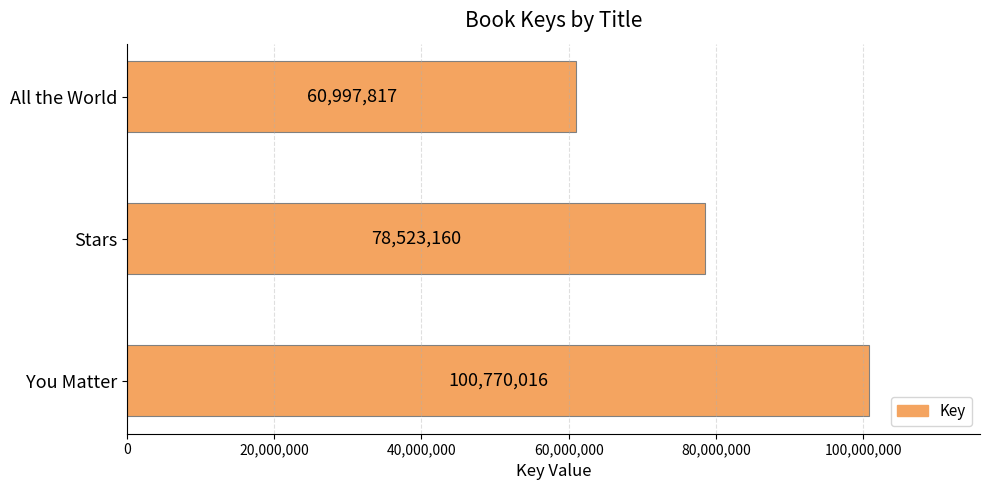

List the labels in order of value, smallest first.

All the World, Stars, You Matter